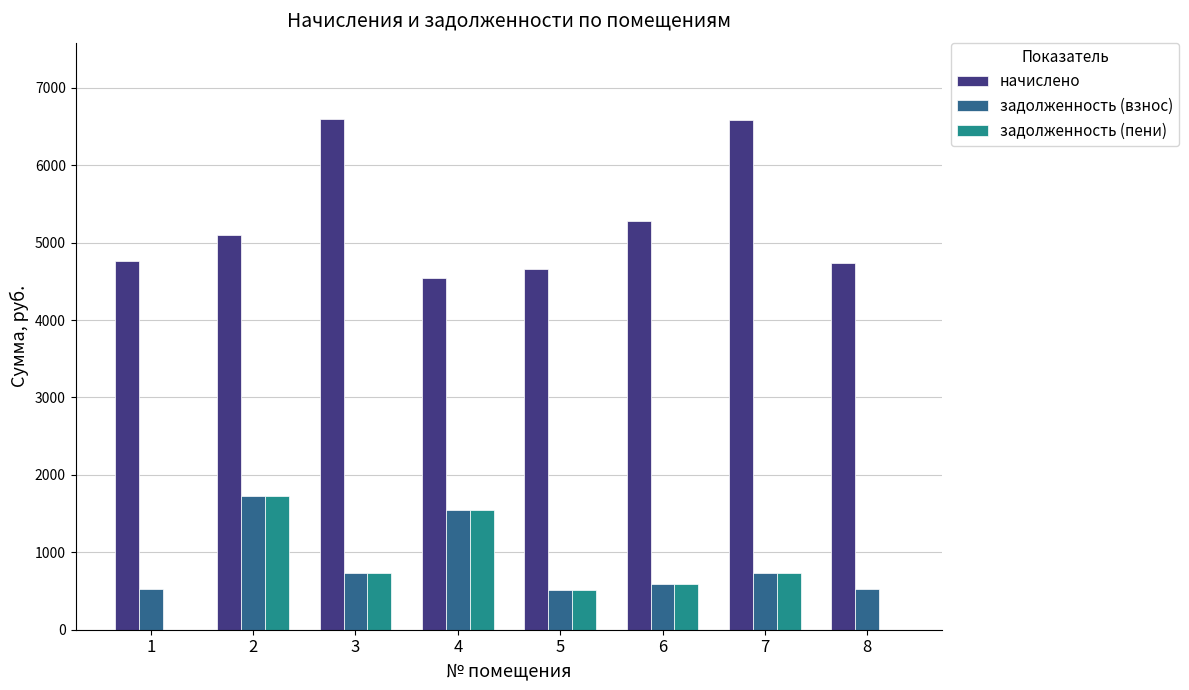

At which category is the sum across all series the highest?

2